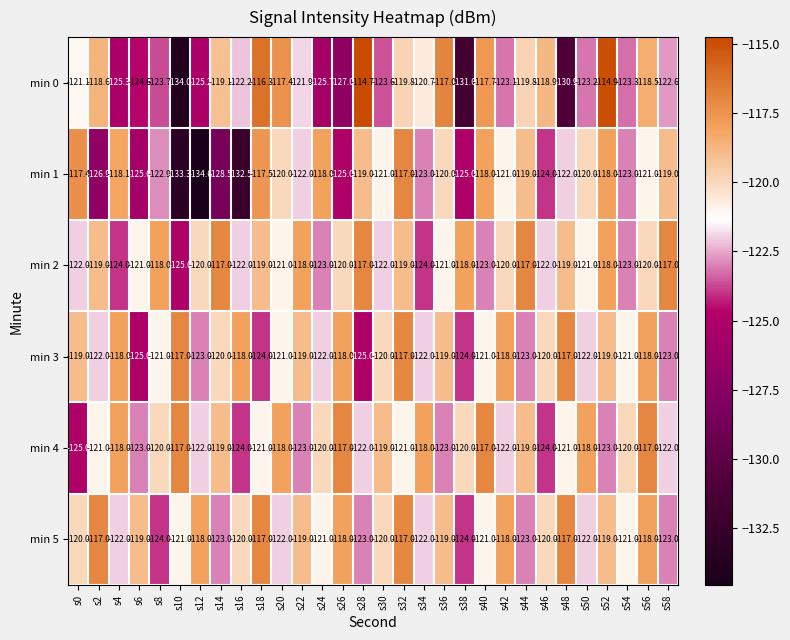

What is the greatest value displayed?

-114.7